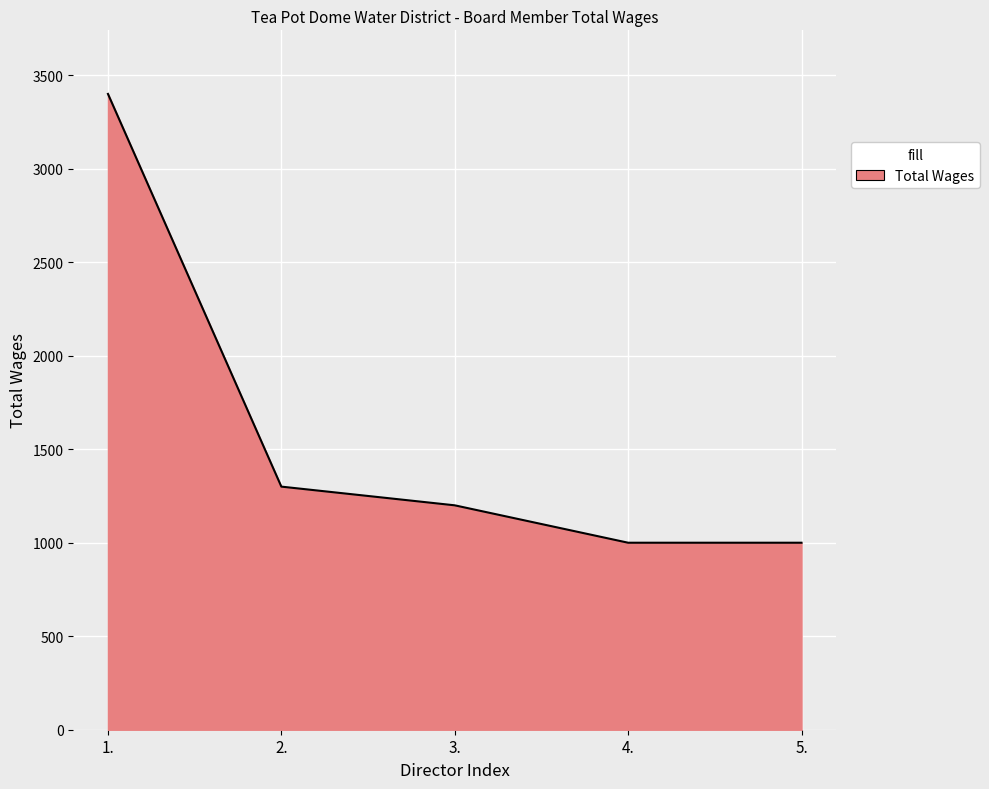

How many series are shown in this chart?

1